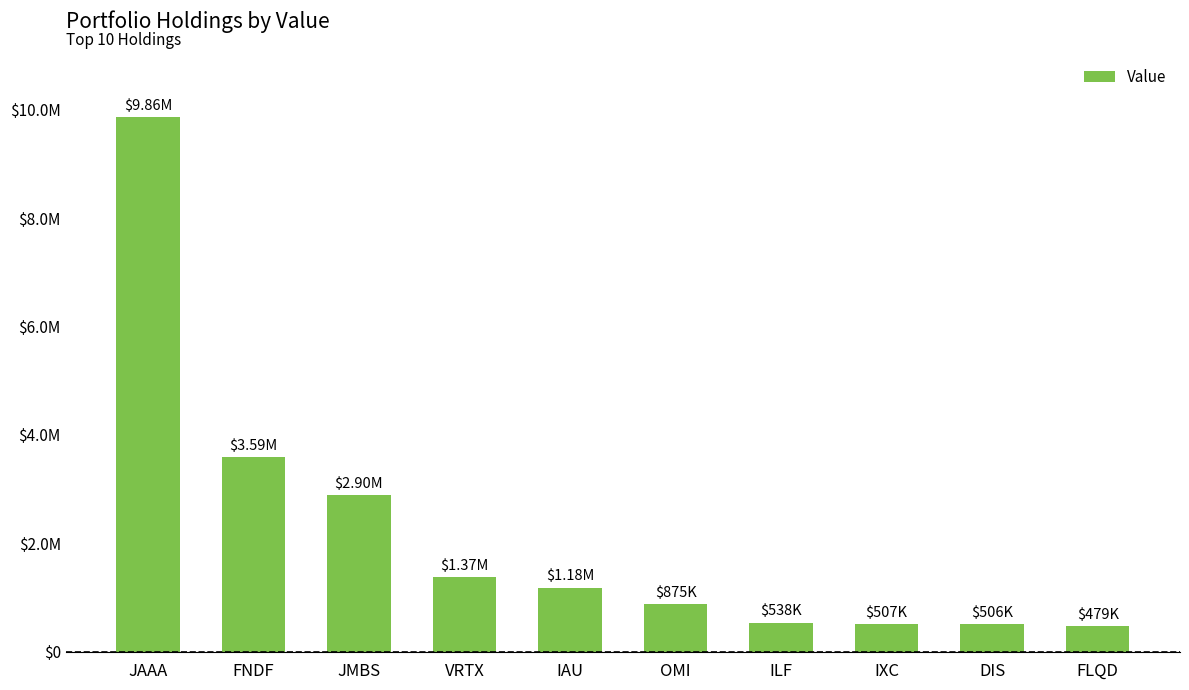

What is the sum of all values?

21814000